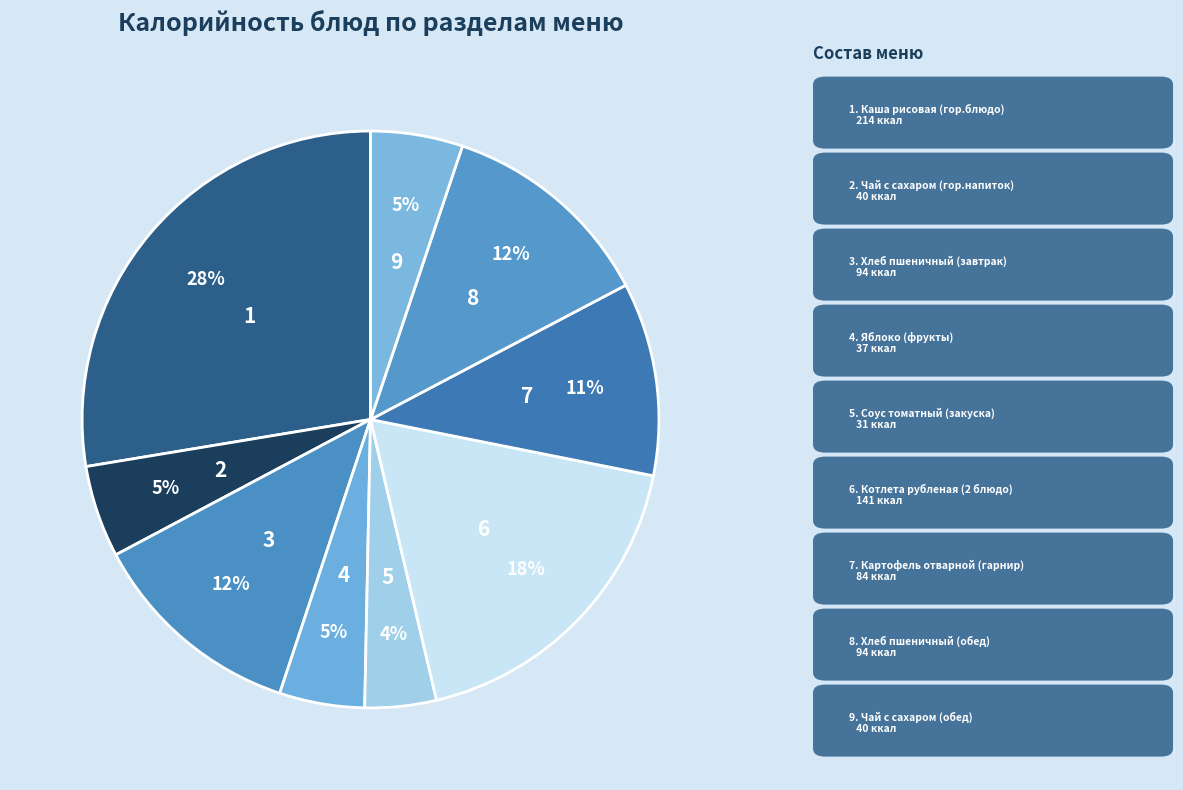

Count the number of slices in the pie.

9